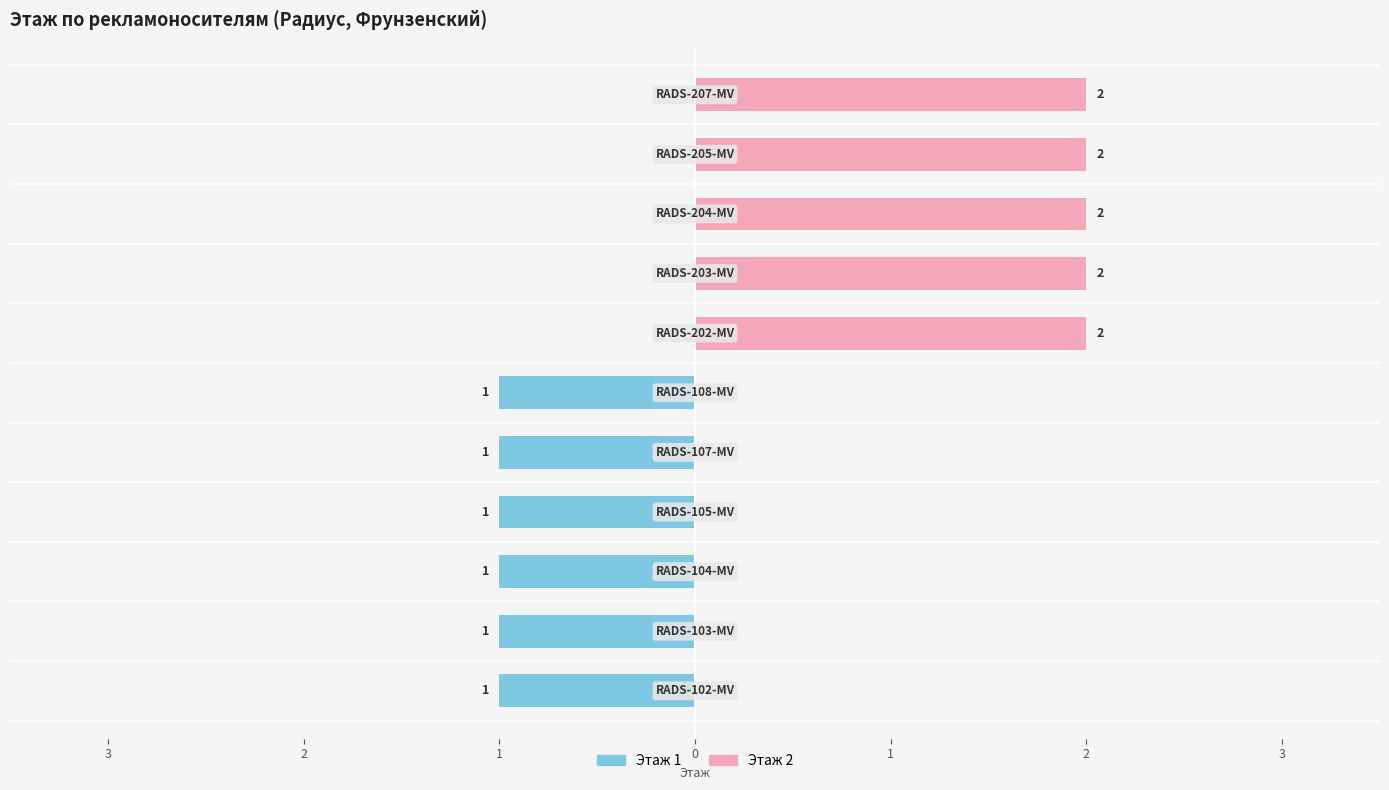

The value of Этаж 1 at 9 is 0. True or false?

True